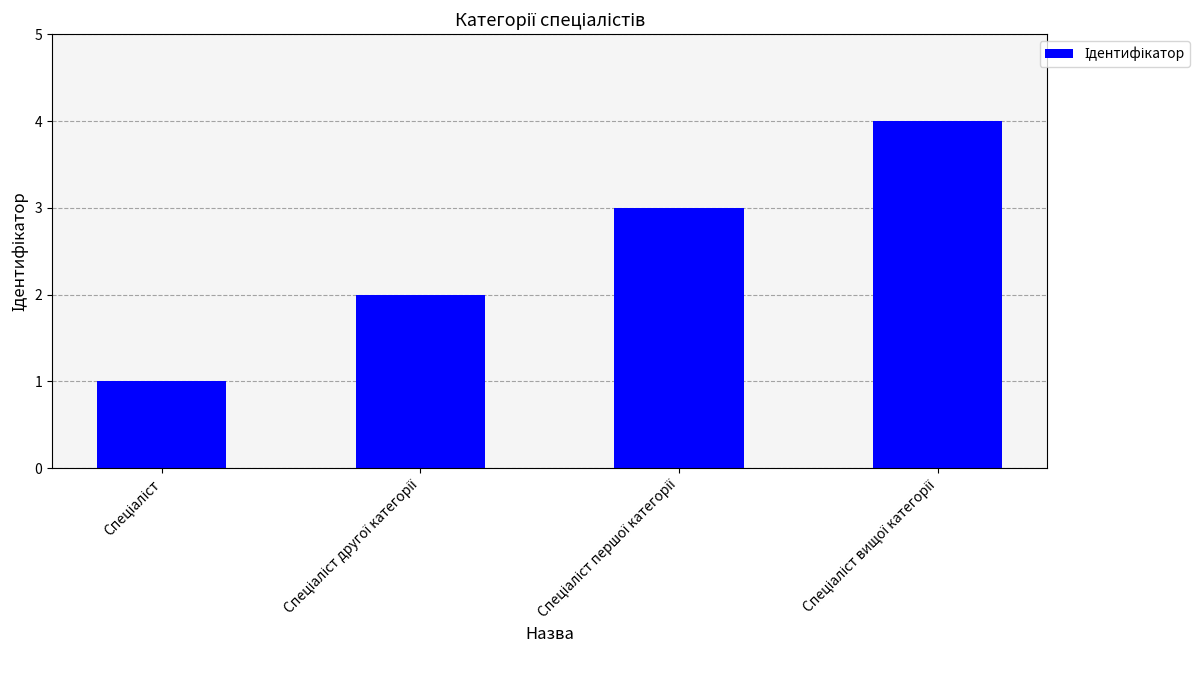

What is the maximum value shown in the chart?

4